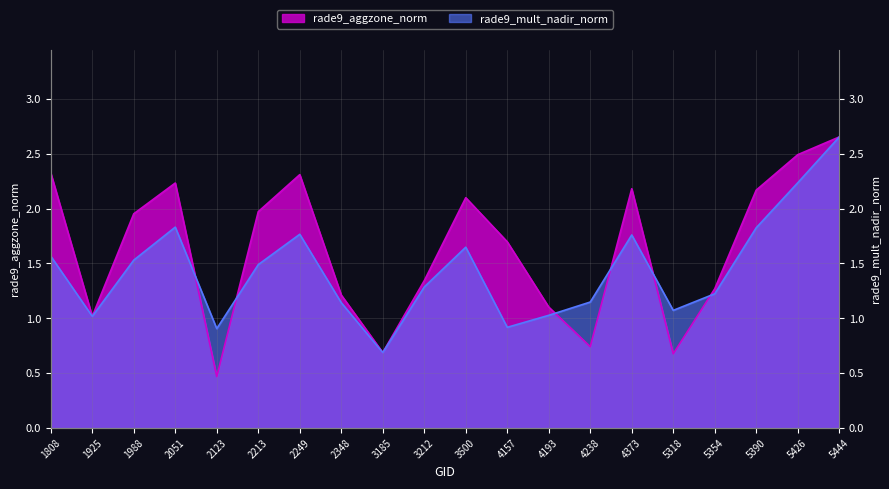

At which category does rade9_aggzone_norm reach its first local valley?

1925